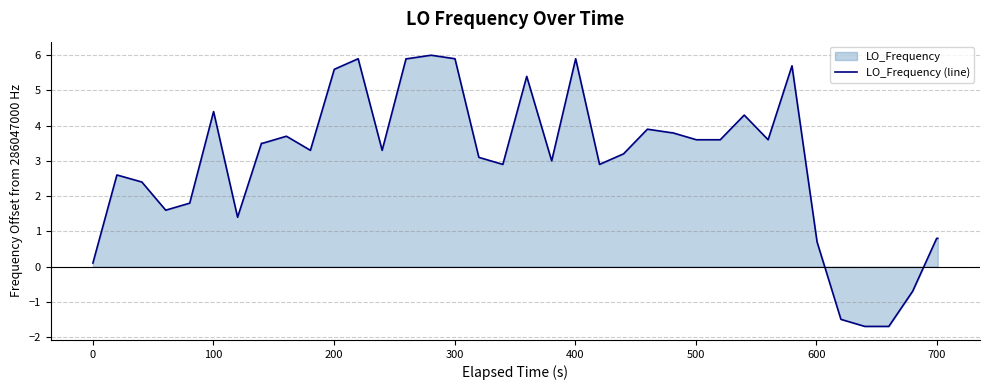

What is the smallest value displayed?

-1.7